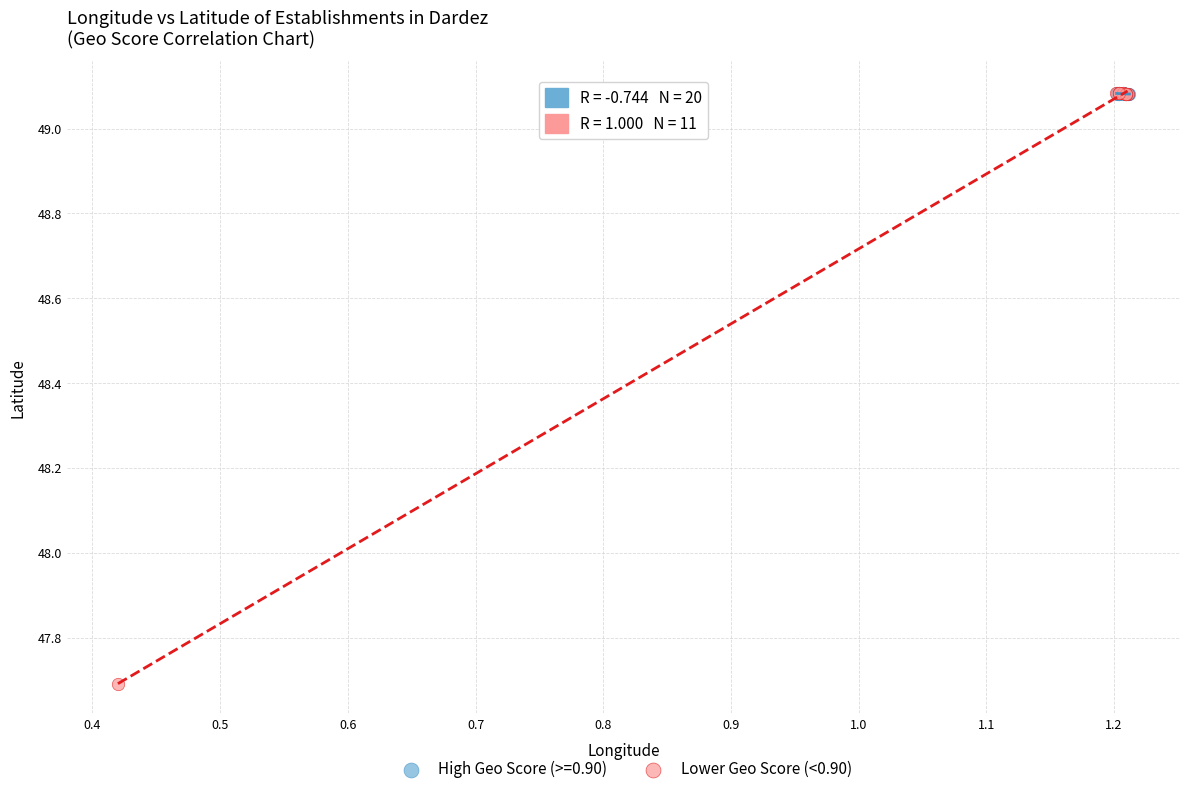

Which series contains the lowest Y value?

Lower Geo Score (<0.90)